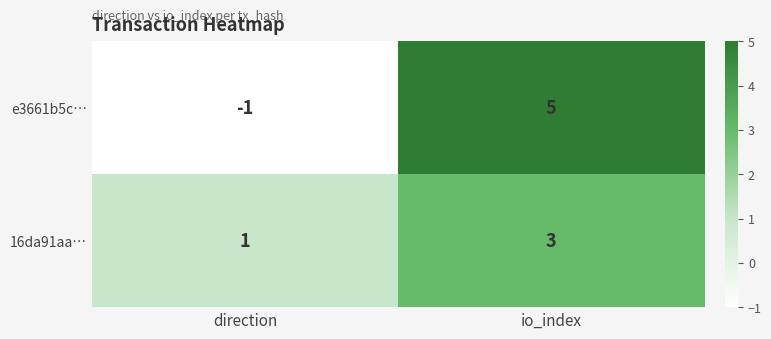

Read the e3661b5c… value at io_index.

5